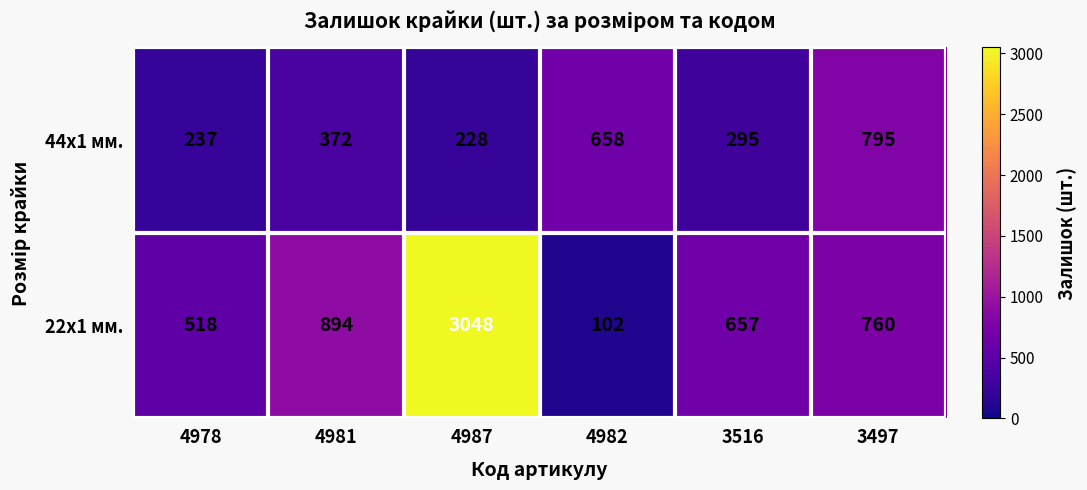

What value does the 44x1 мм. series have at 4982, to the nearest 100?

700